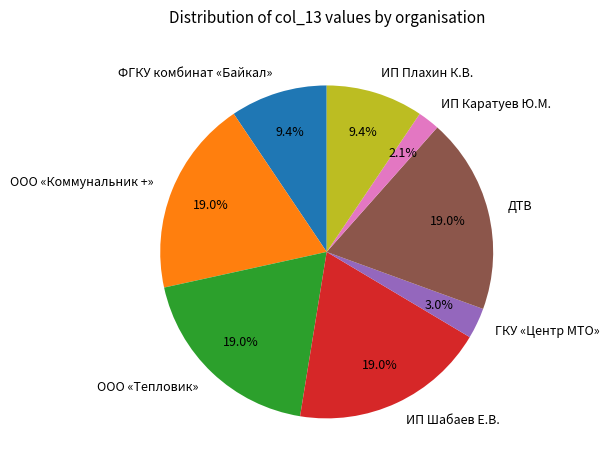

What percentage is the ИП Шабаев Е.В. slice, to the nearest percent?

19%